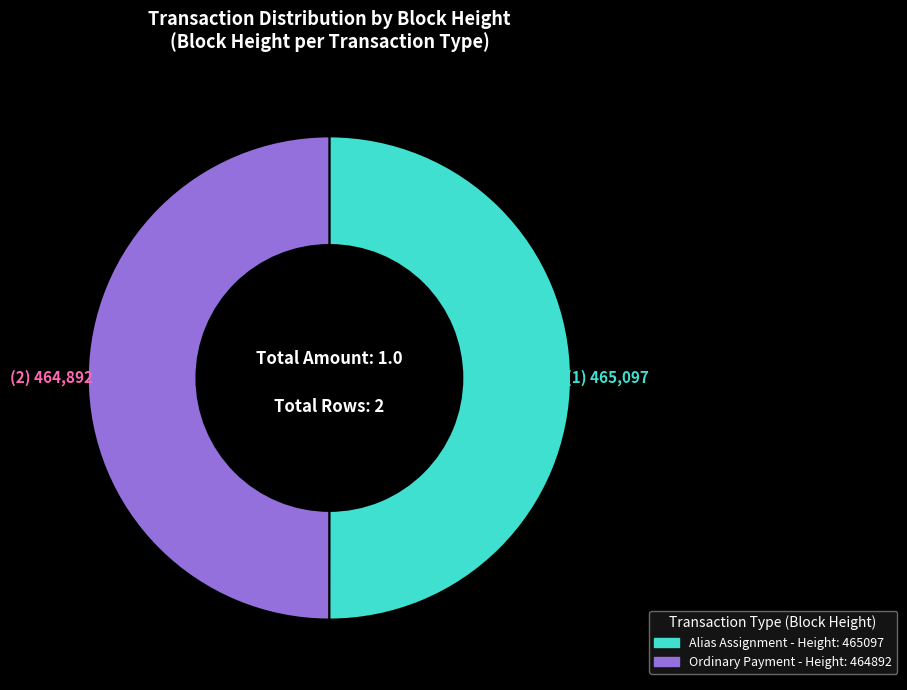

Which category accounts for the majority?

465097